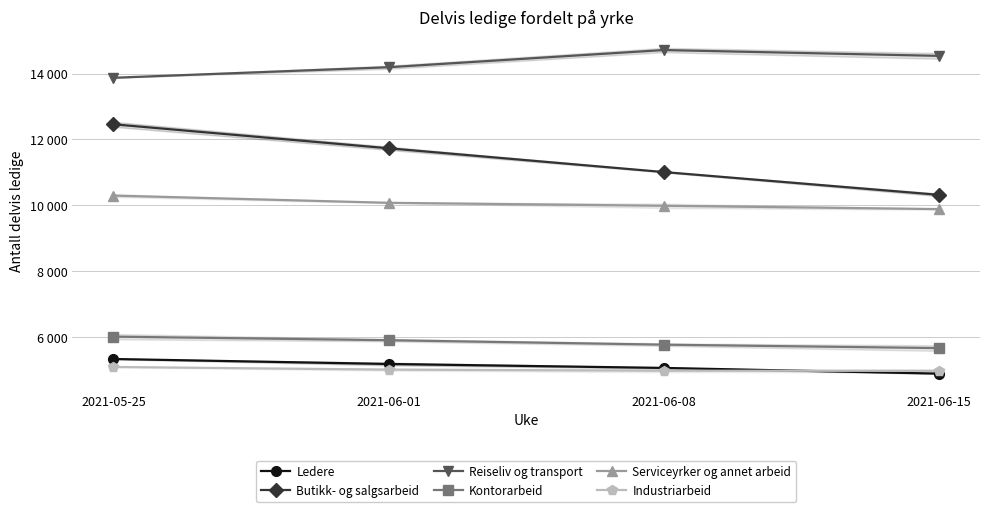

How many distinct data groups are displayed?

6